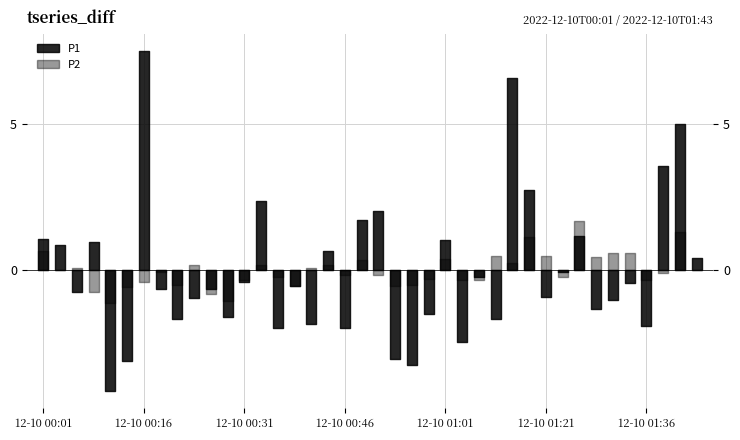

True or false: P2 has a value of 0.6 at 2022-12-10T00:16:37.

False